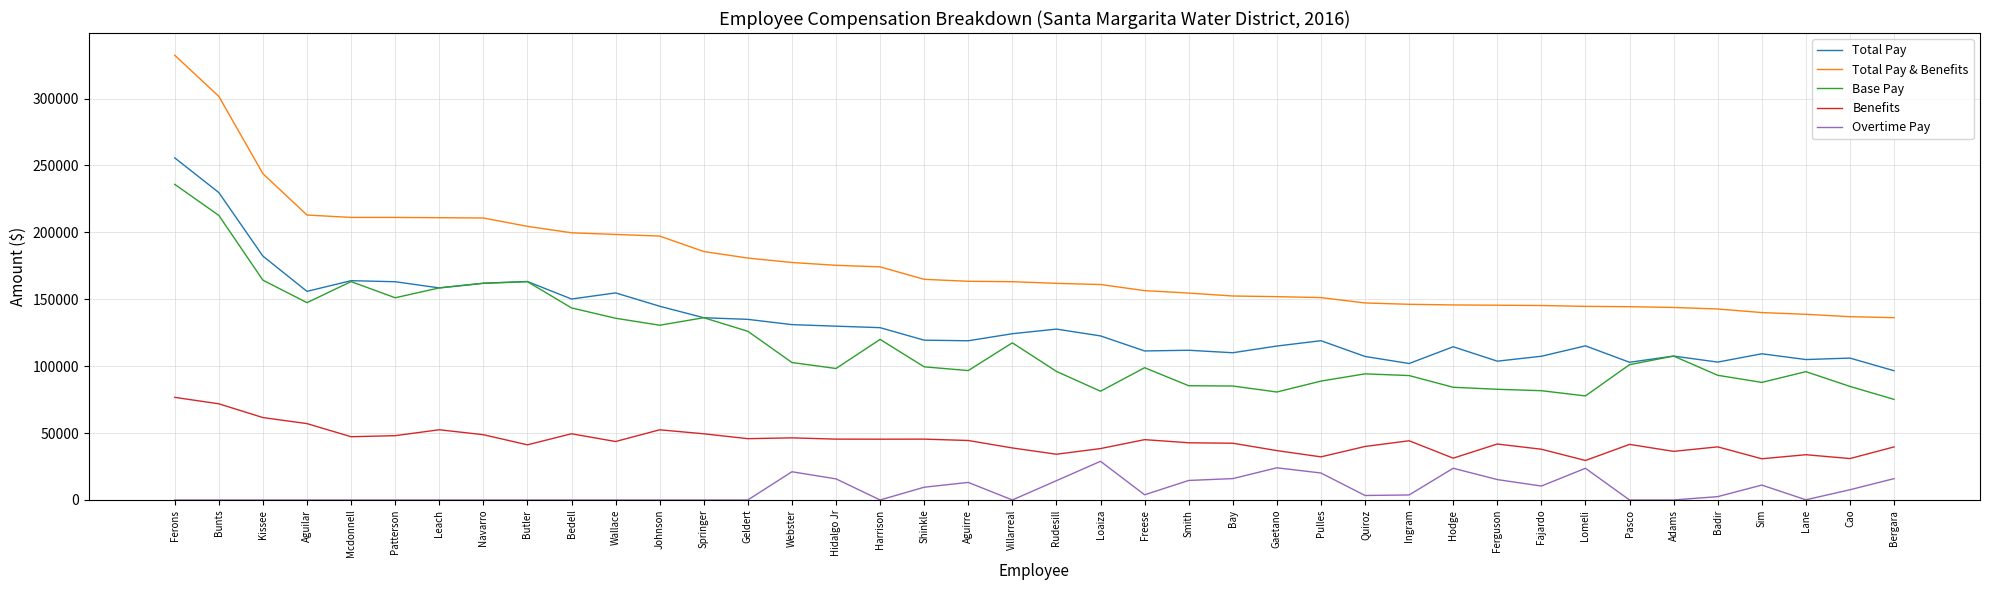

True or false: Benefits and Overtime Pay cross at least once.

False